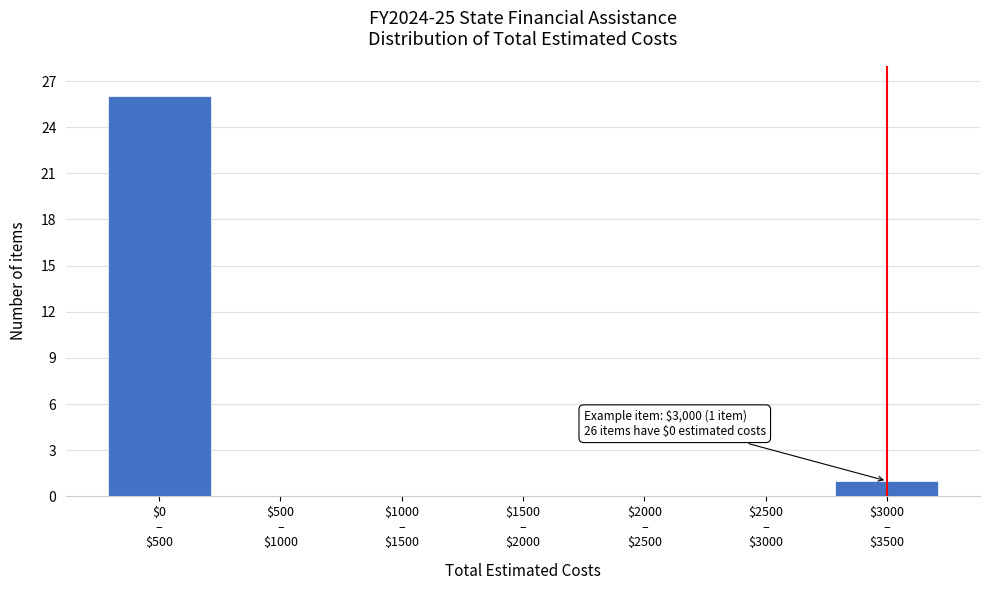

What is the greatest value displayed?

26